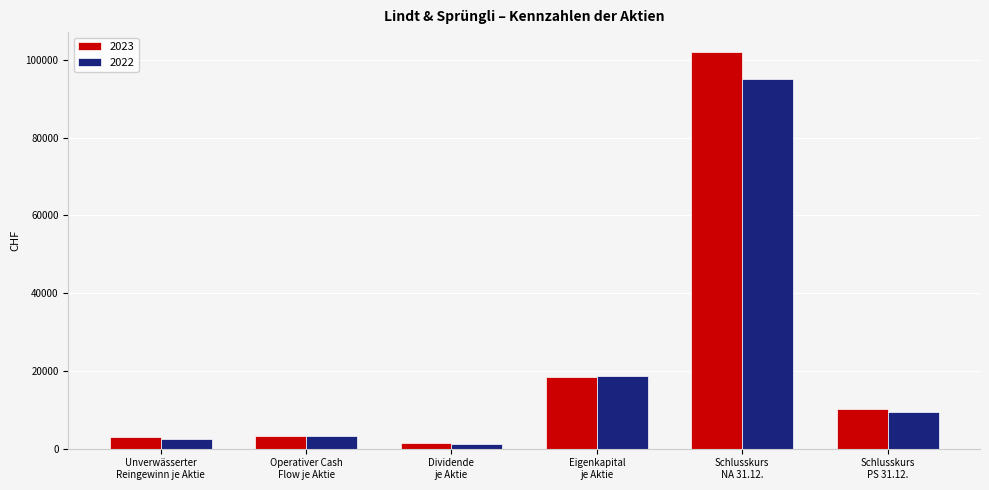

What is the label of the 1st bar from the right?

Schlusskurs
PS 31.12.